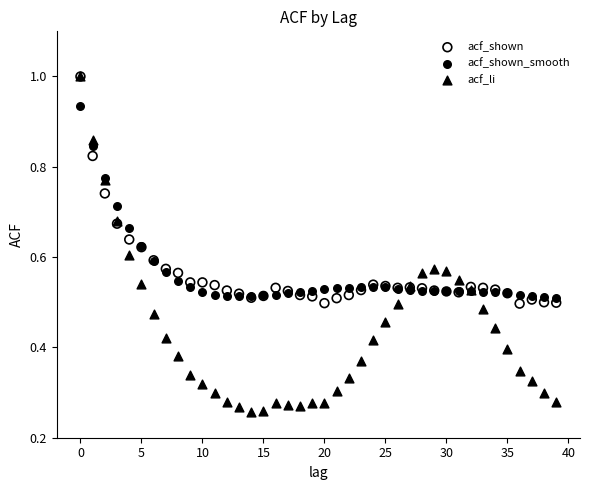

Which series contains the lowest Y value?

acf_li